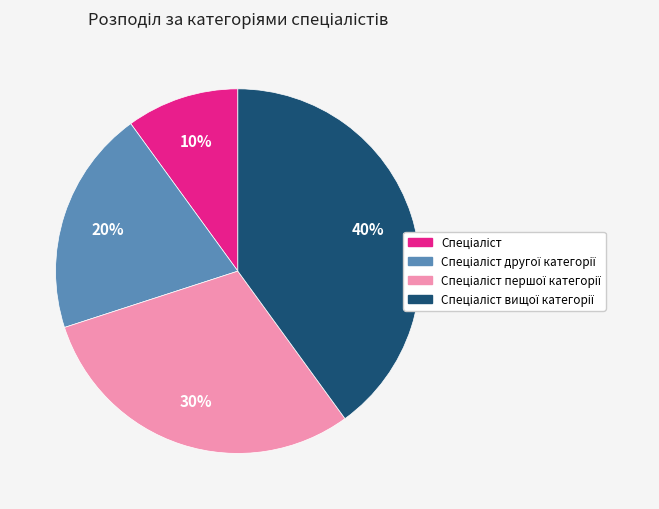

To the nearest percent, what is the average slice percentage?

25%